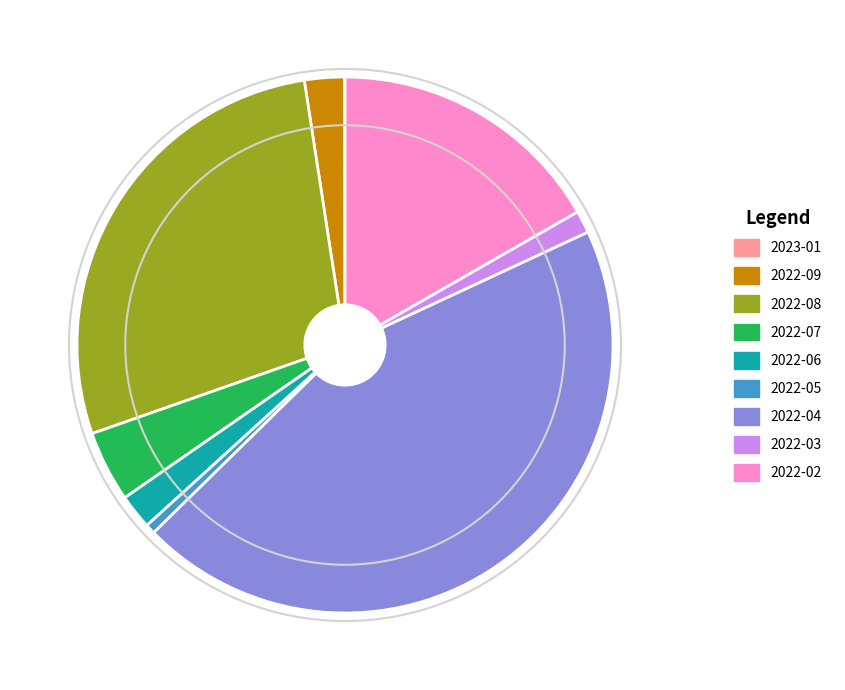

Between 2022-03 and 2022-07, which is larger?

2022-07